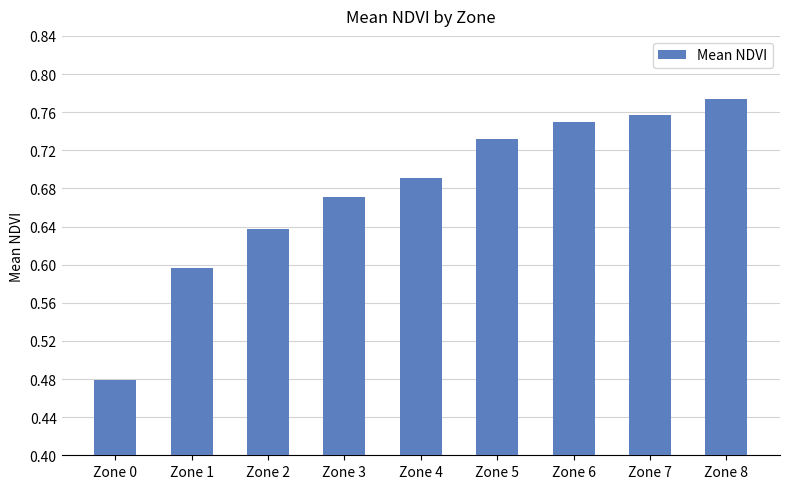

True or false: the data shows 0.2 at Zone 6.

False